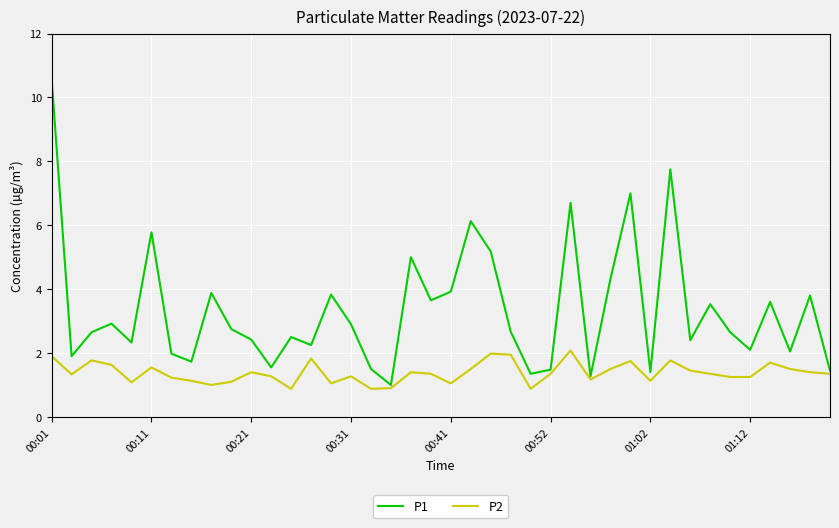

Which series has the largest total across all categories?

P1